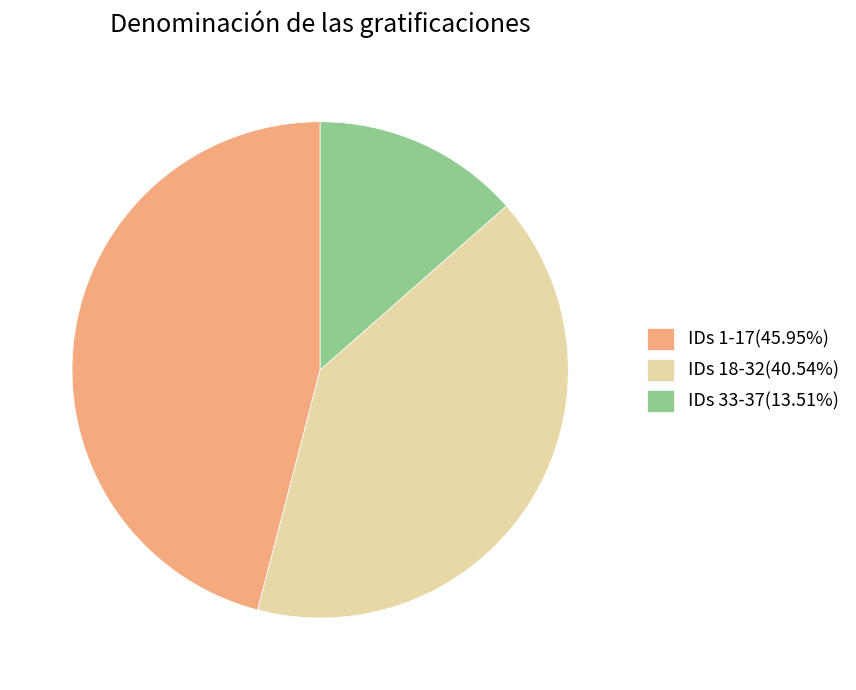

Combined, do IDs 33-37(13.51%) and IDs 1-17(45.95%) account for over 50%?

Yes